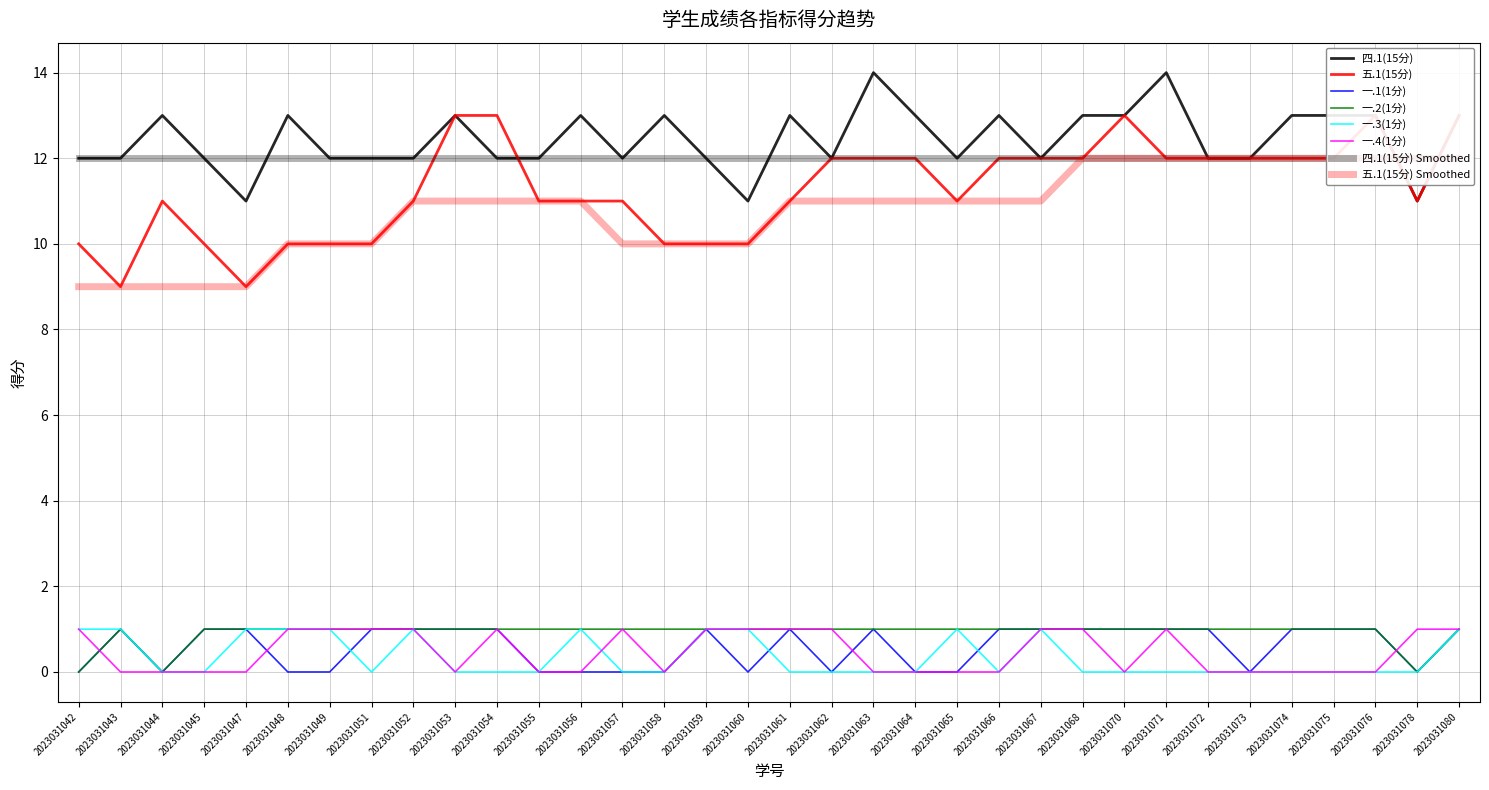

Between 2023031063 and 2023031080, which series saw the biggest shift?

四.1(15分)